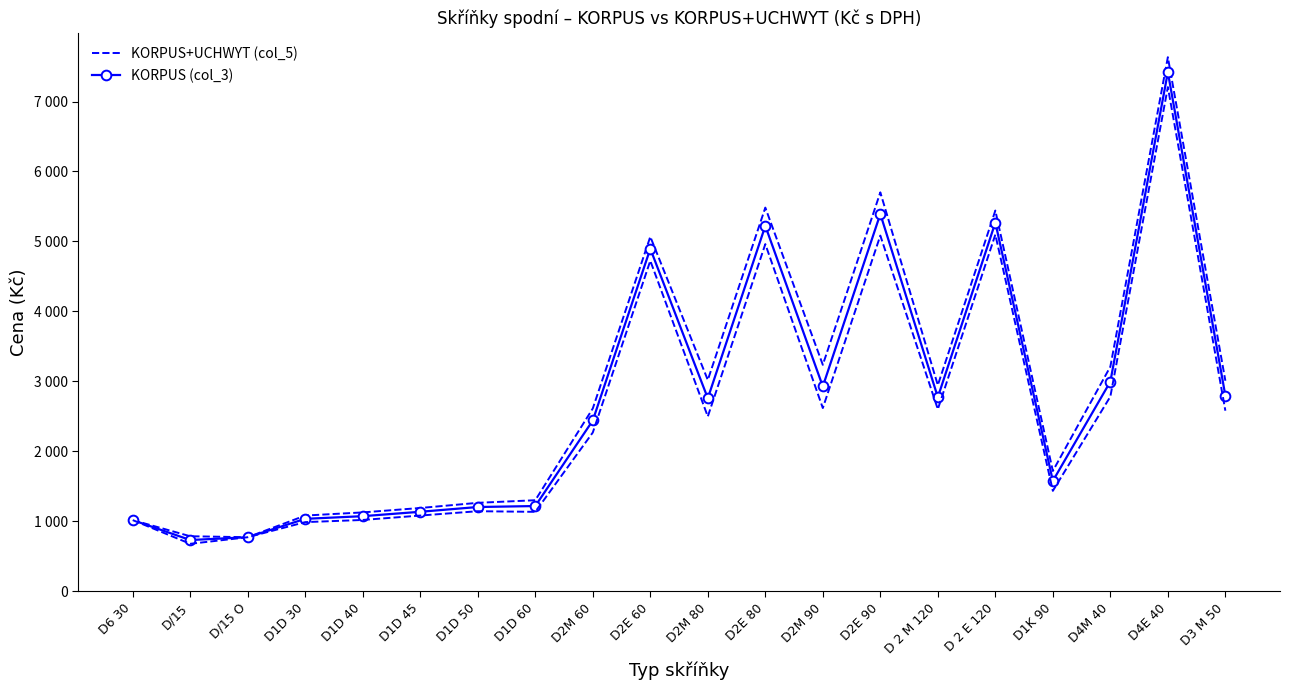

List the series in order of their peak value, lowest first.

KORPUS (col_3), KORPUS+UCHWYT (col_5)